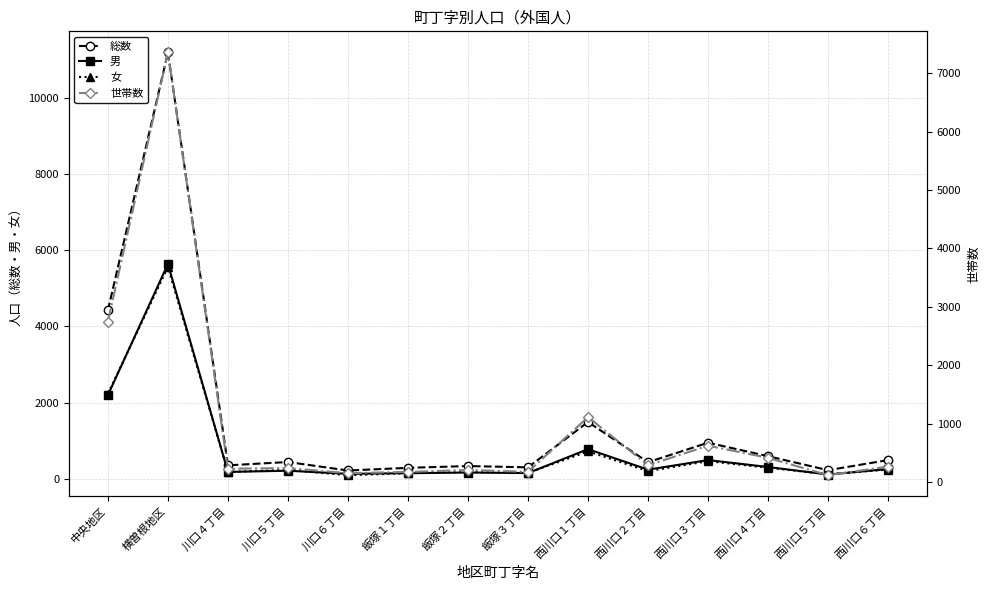

How many data points does each series have?

14